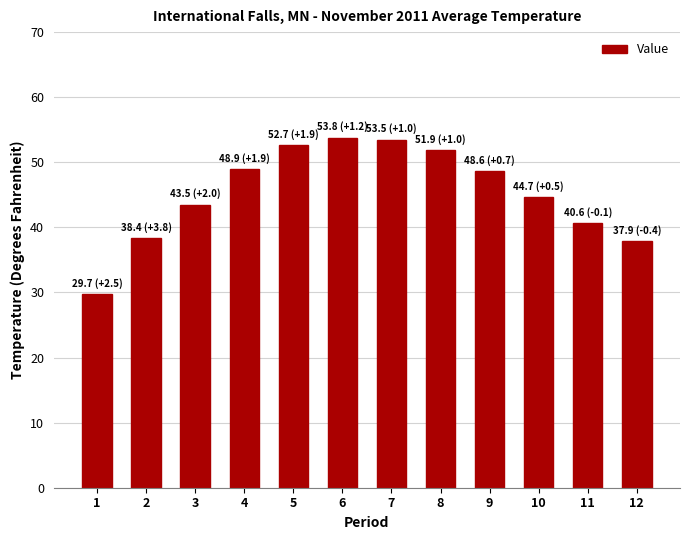

How many distinct data groups are displayed?

1